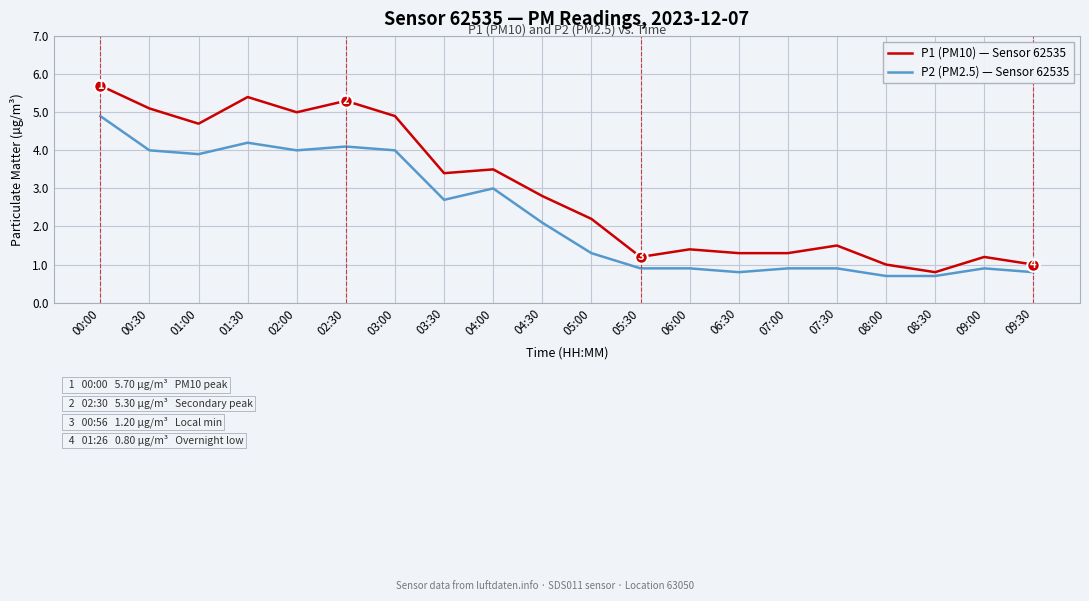

At which label is P2 (PM2.5) — Sensor 62535 closest to 2?

04:30